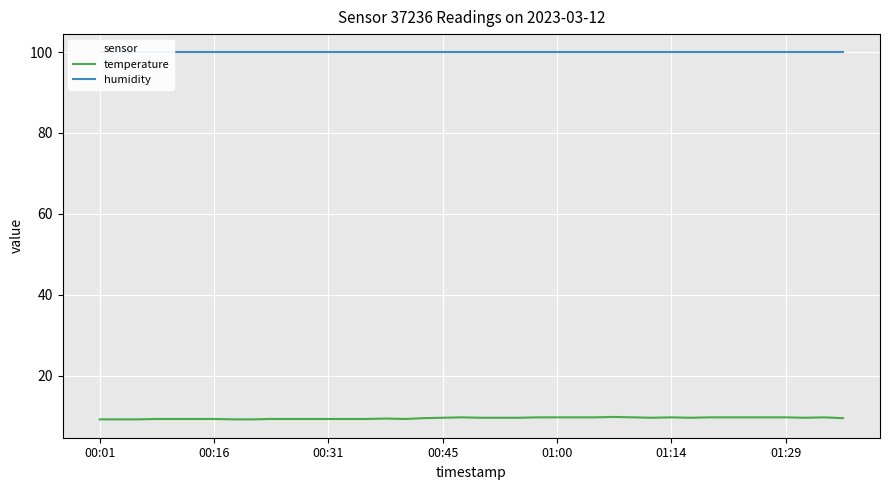

Which series has the largest total across all categories?

humidity